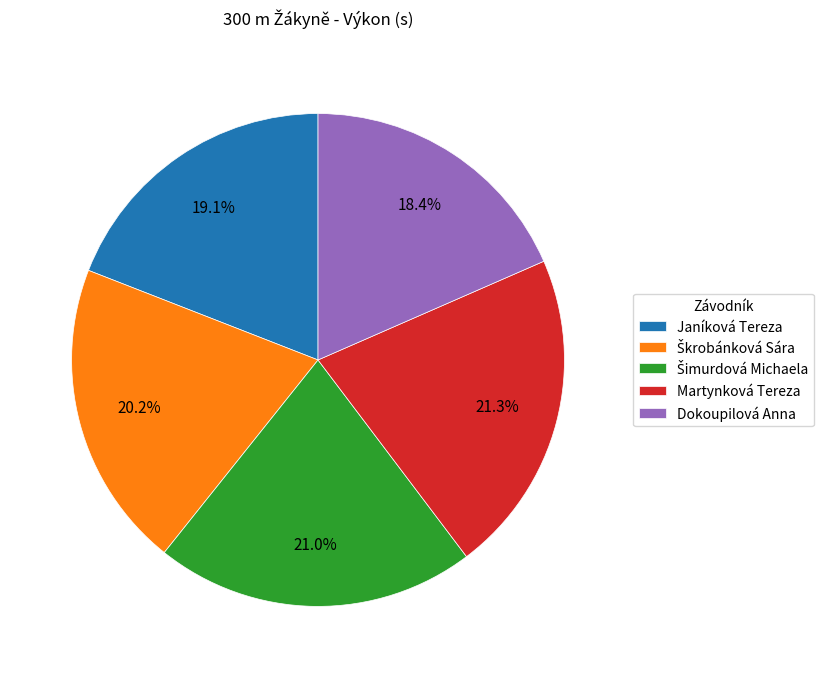

What is the ratio of the value at Janíková Tereza to the value at Martynková Tereza?

0.9